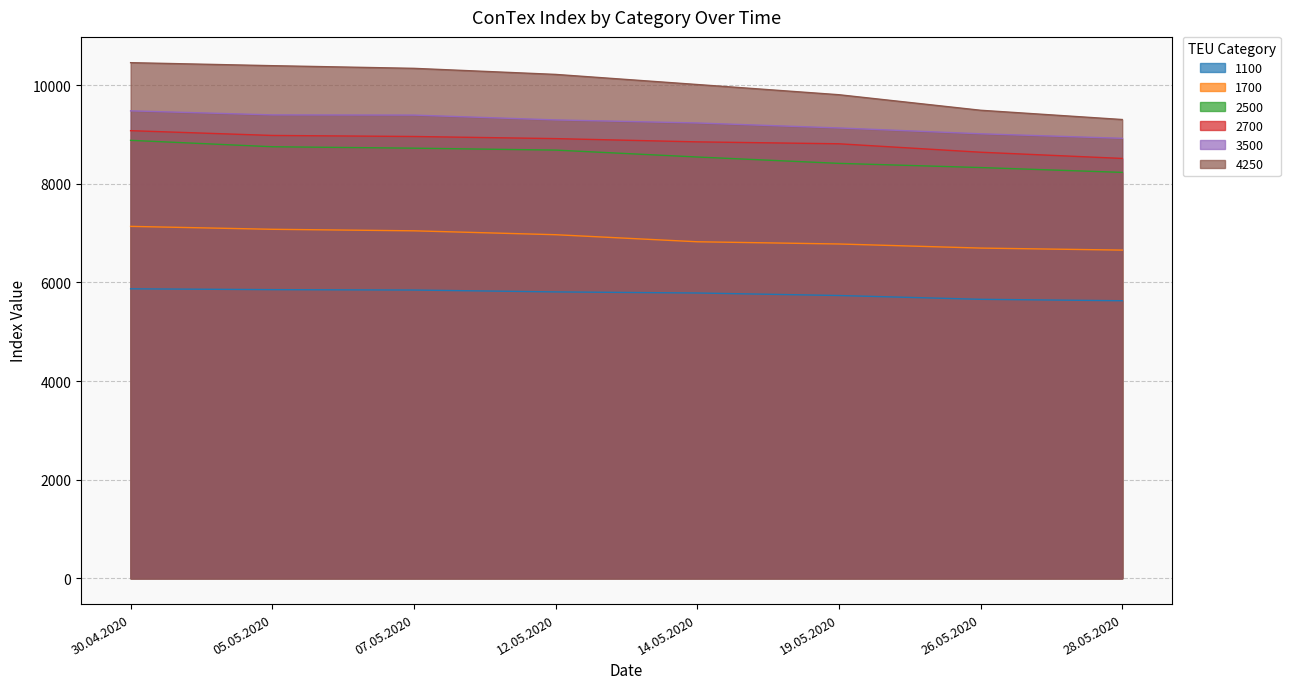

How many data points in 2700 are above 8917?

3